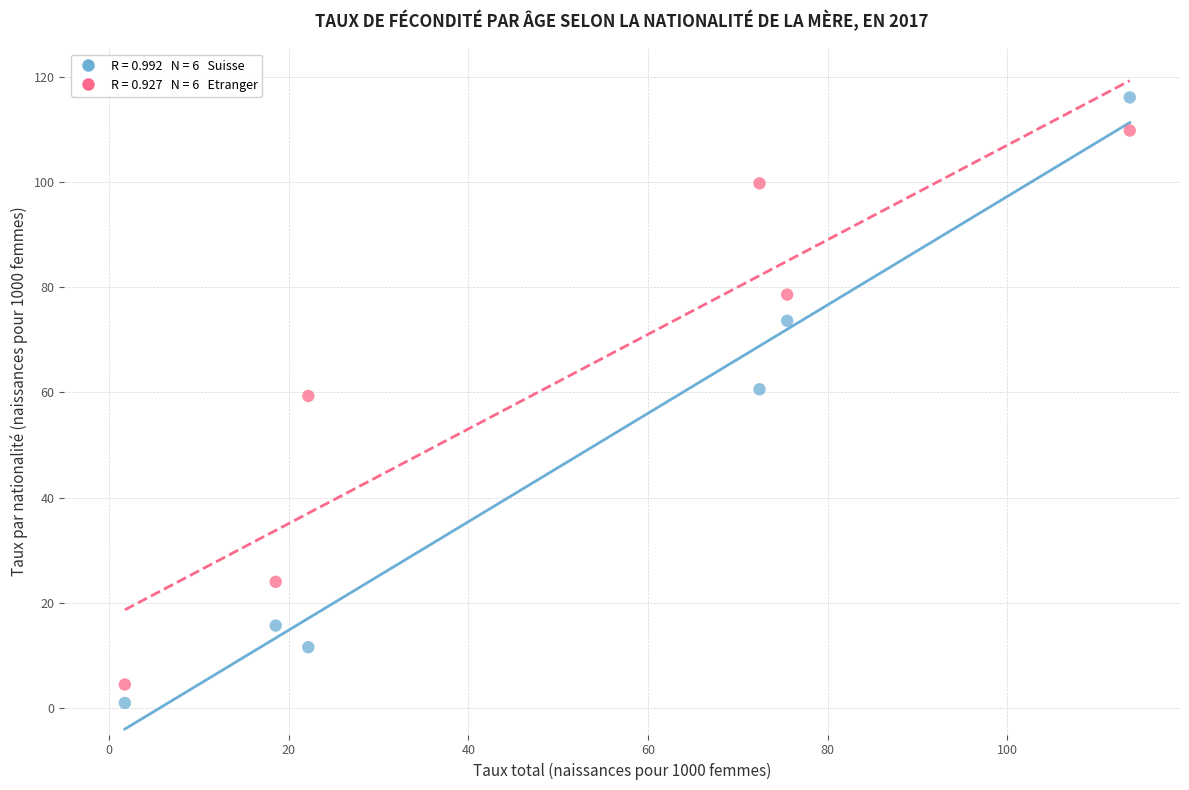

Across all data points, what is the average Y value?

54.5